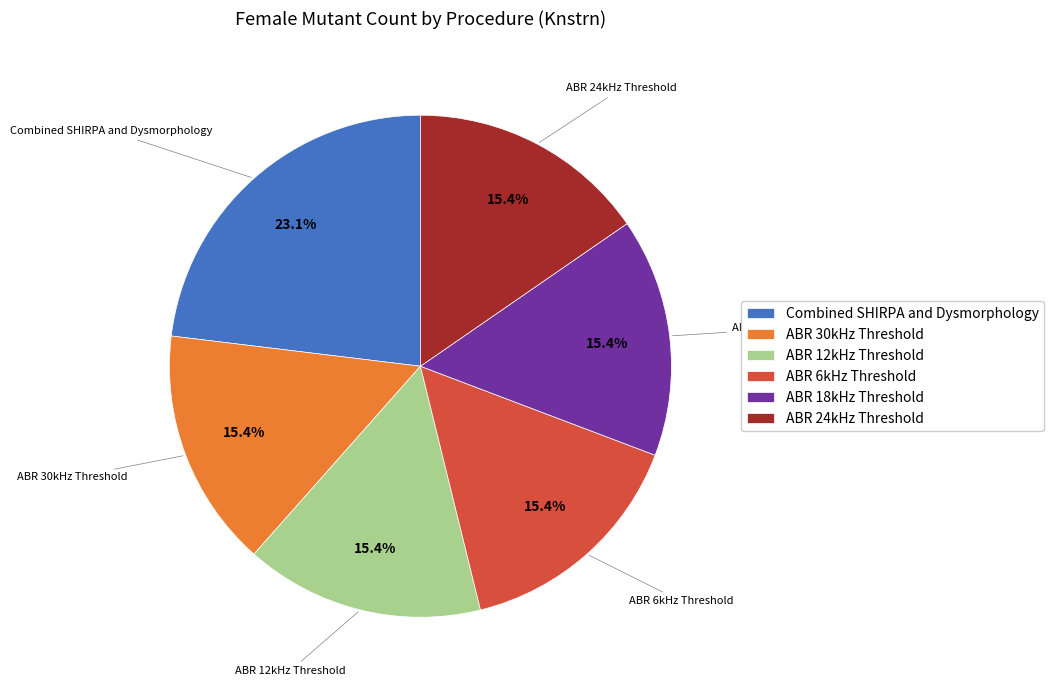

The ABR 30kHz Threshold slice represents 15% of the pie. True or false?

True